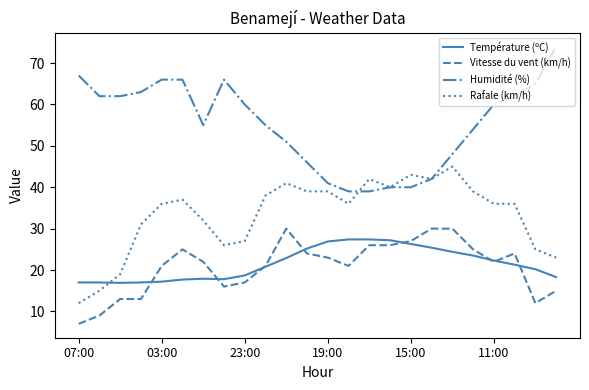

What is the sum of all Température (ºC) values?

516.7